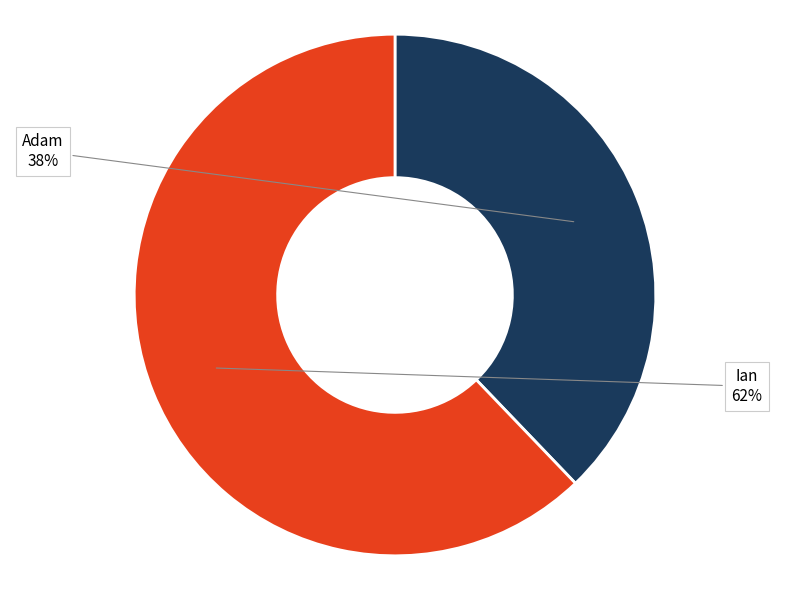

Does any single category account for the majority?

Yes